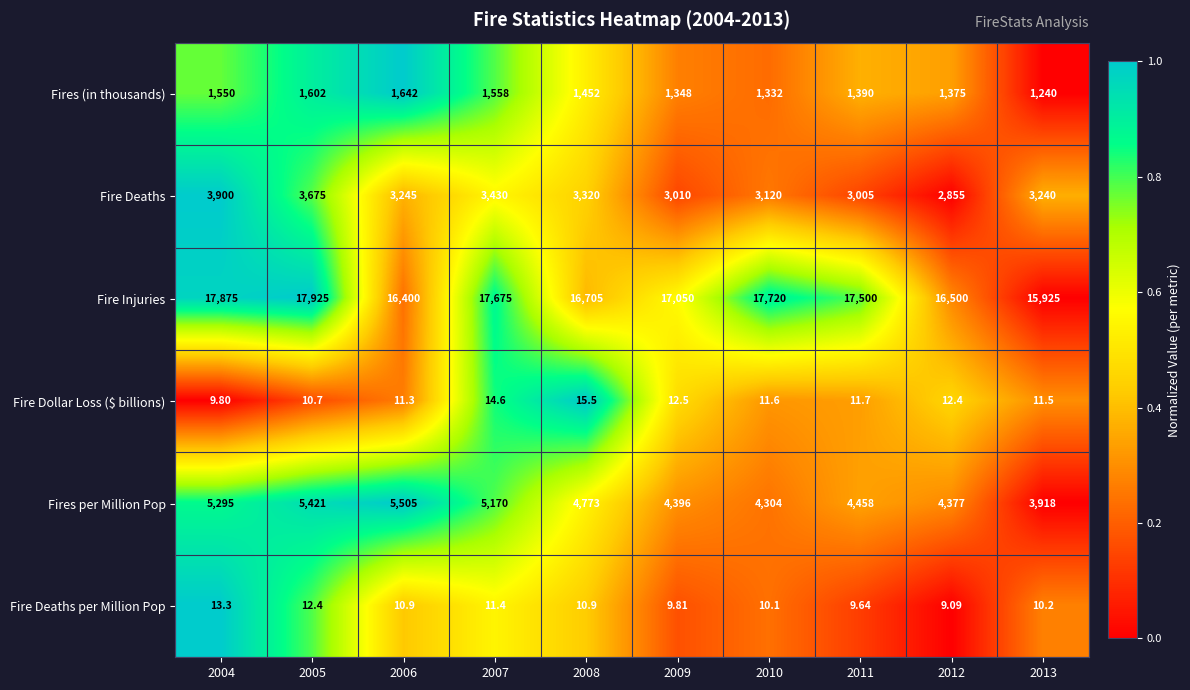

Which series has the largest total across all categories?

Fire Injuries